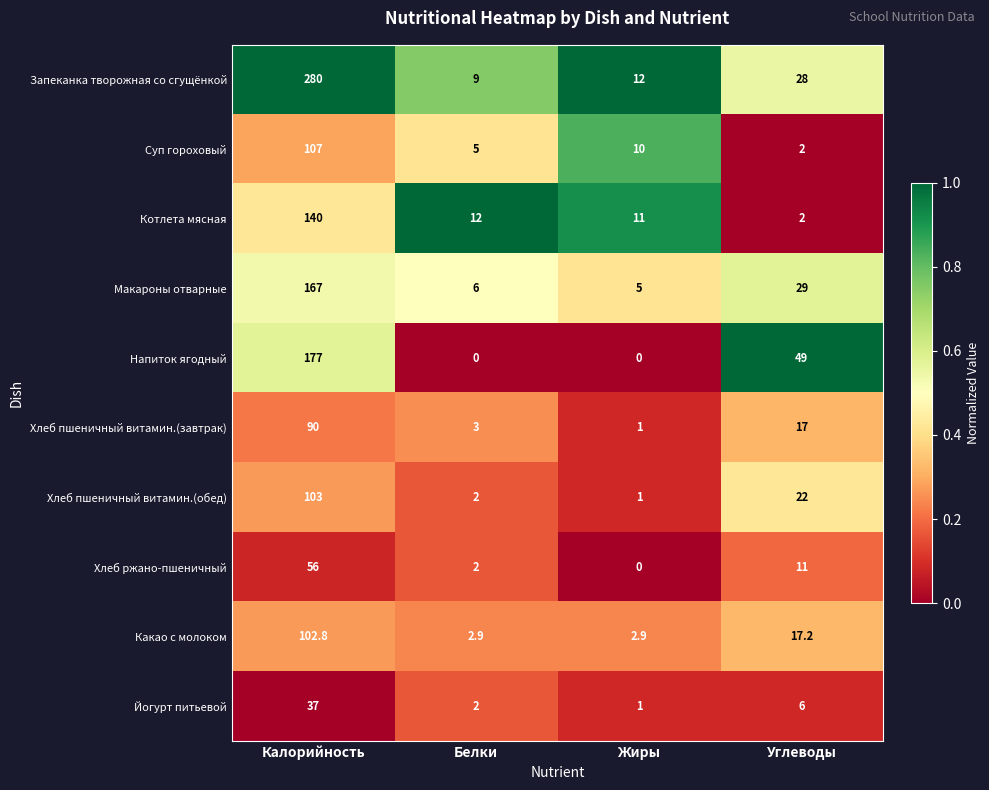

True or false: Йогурт питьевой has a value of 20.1 at Калорийность.

False